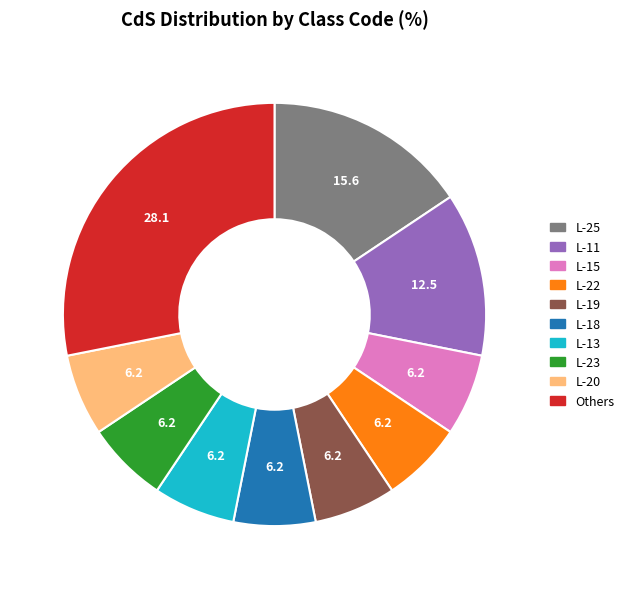

Which category has the biggest portion of the pie?

Others